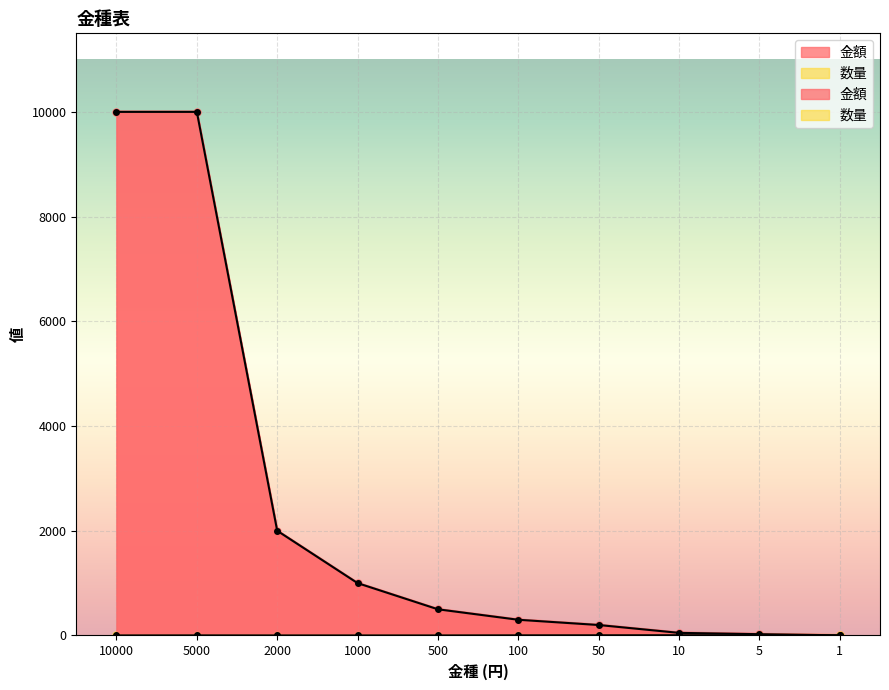

Where is 金額 nearest to the value 5001?

2000